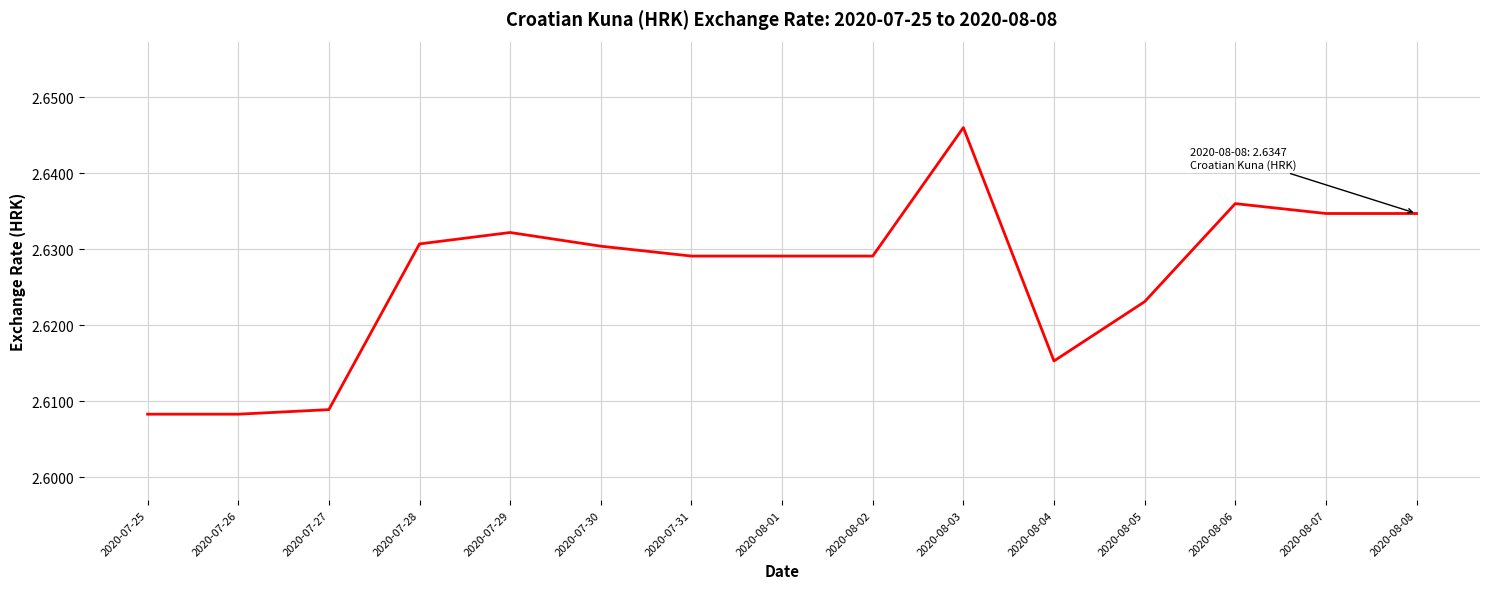

How many lines are shown in the chart?

1